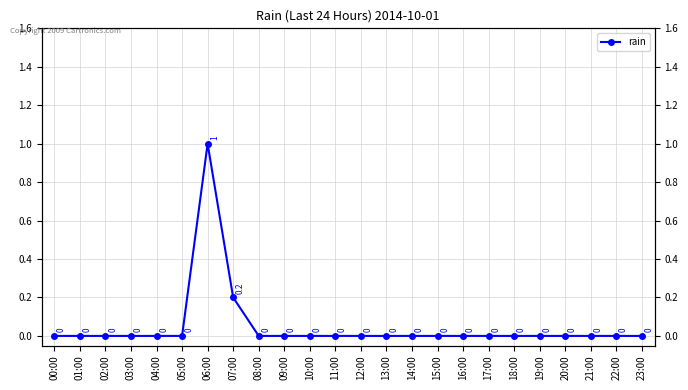

Reading right to left, list all the values displayed in this chart.

23:00=0.0	22:00=0.0	21:00=0.0	20:00=0.0	19:00=0.0	18:00=0.0	17:00=0.0	16:00=0.0	15:00=0.0	14:00=0.0	13:00=0.0	12:00=0.0	11:00=0.0	10:00=0.0	09:00=0.0	08:00=0.0	07:00=0.2	06:00=1.0	05:00=0.0	04:00=0.0	03:00=0.0	02:00=0.0	01:00=0.0	00:00=0.0